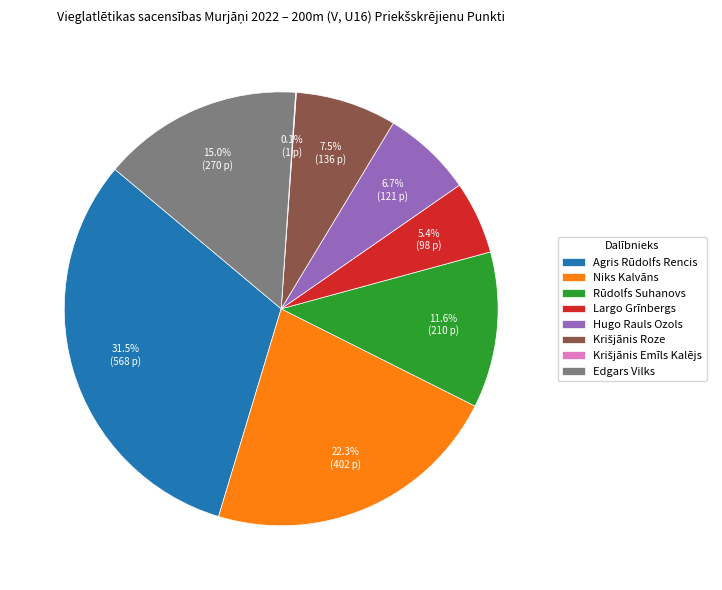

Is there a majority slice in this chart?

No